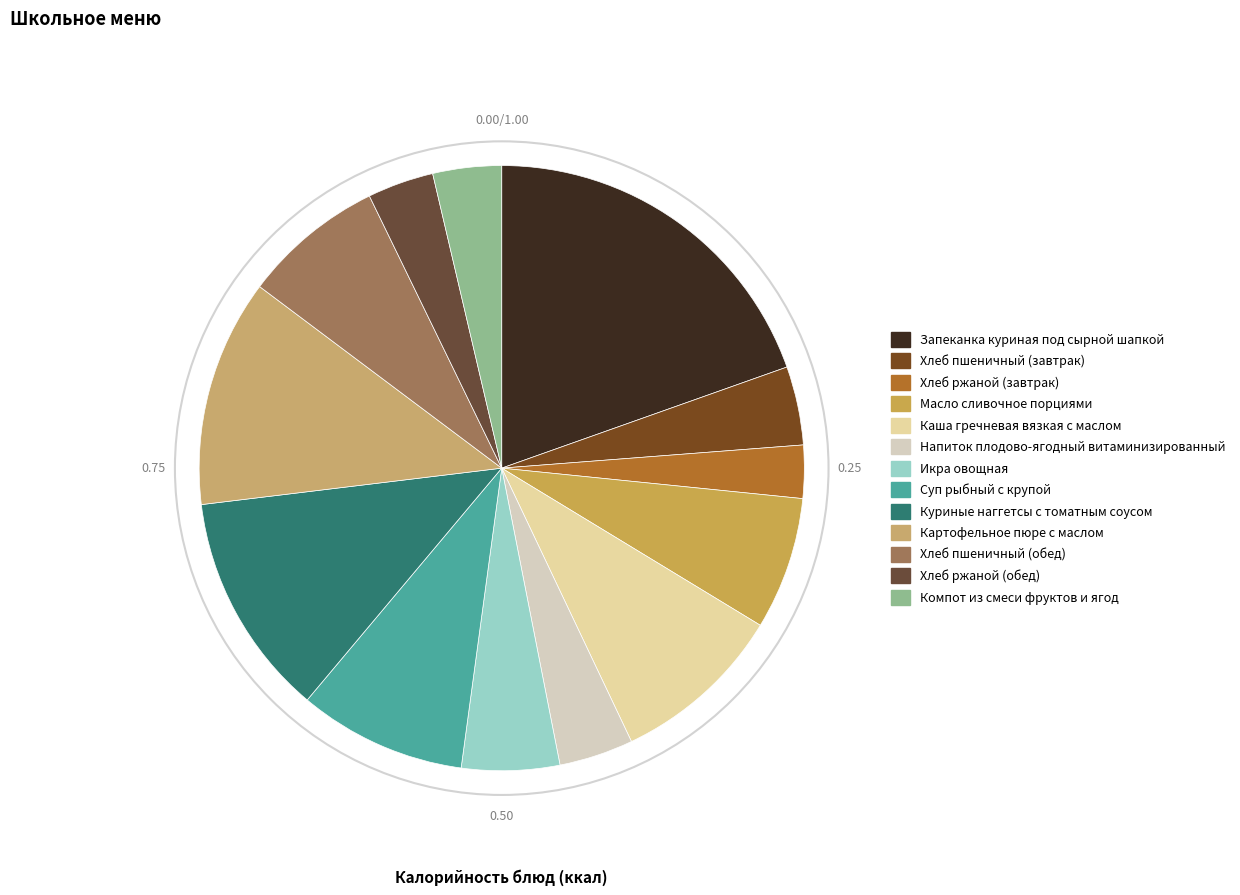

How many segments does this pie chart have?

13